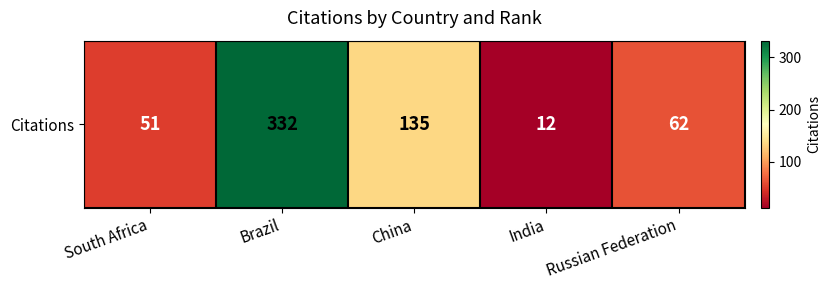

Reading left to right, what are all the values shown in this chart?

51	332	135	12	62